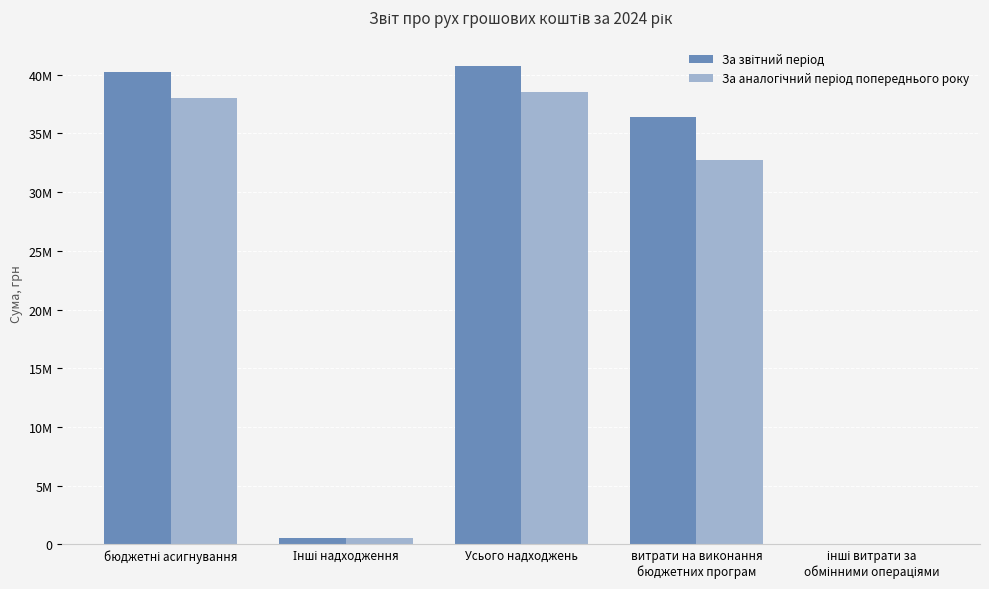

Reading right to left, transcribe all the data shown in this chart.

За звітний період: 33000	36375265	40733754	512108	40221646
За аналогічний період попереднього року: 39030	32702507	38551107	521050	37989455